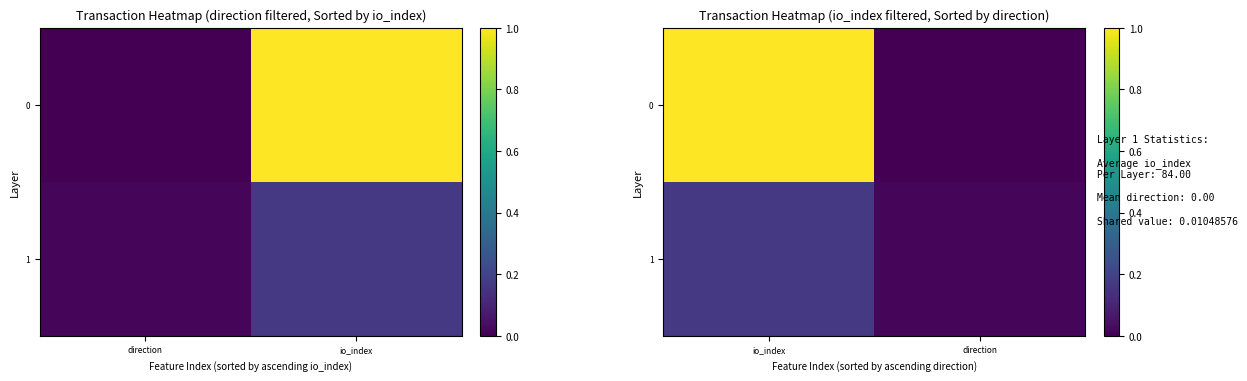

Count the number of categories in the chart.

2